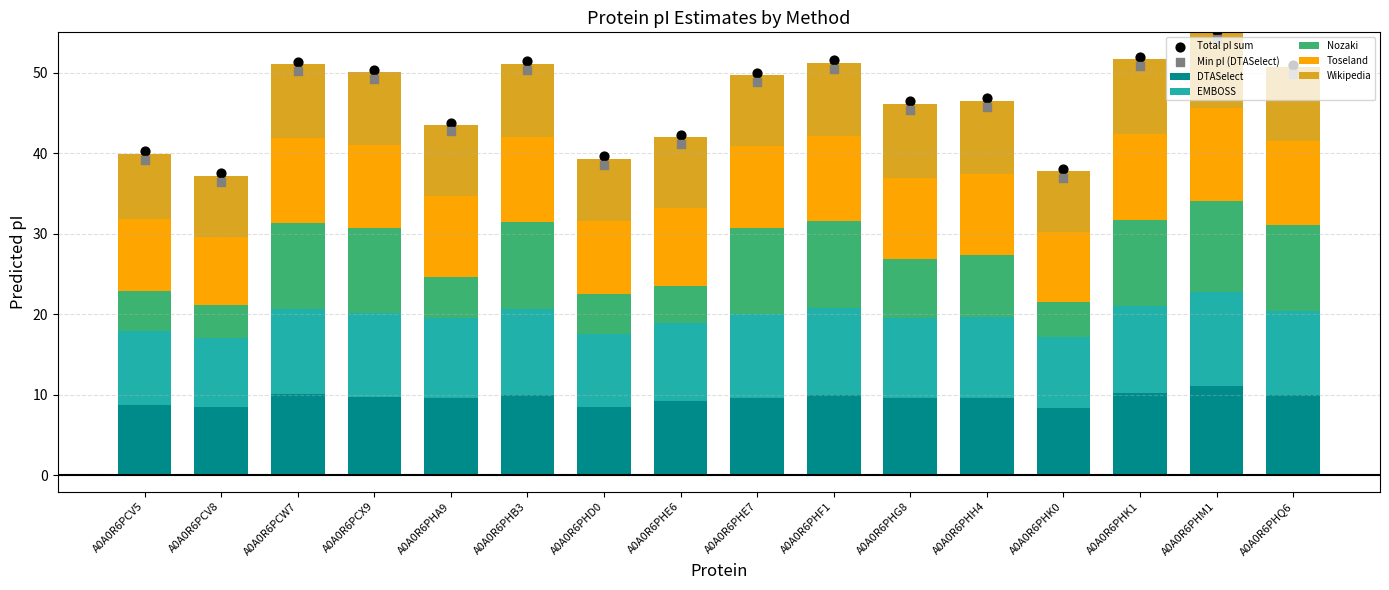

Which series contains the lowest Y value?

Nozaki